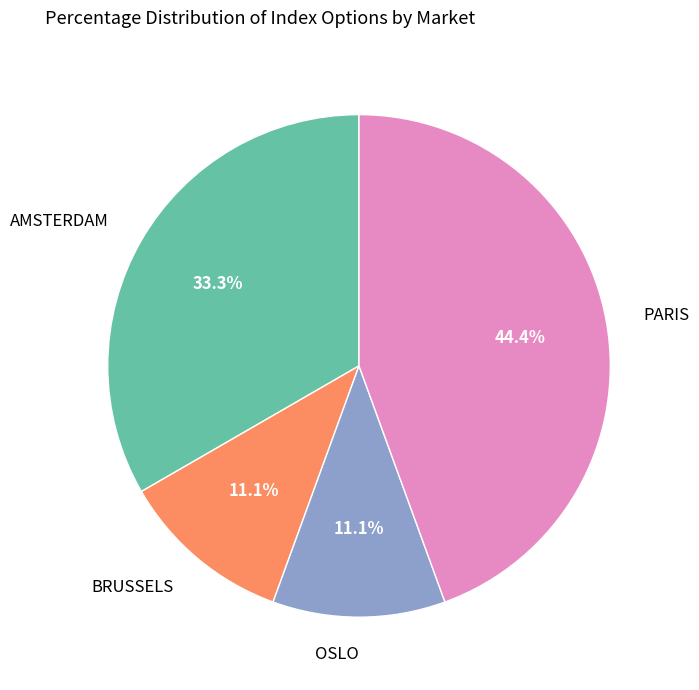

Is there a majority slice in this chart?

No